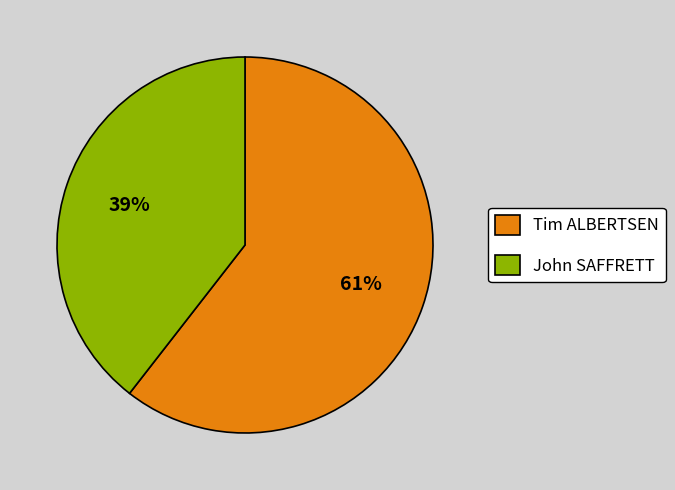

To the nearest percent, what is the average slice percentage?

50%